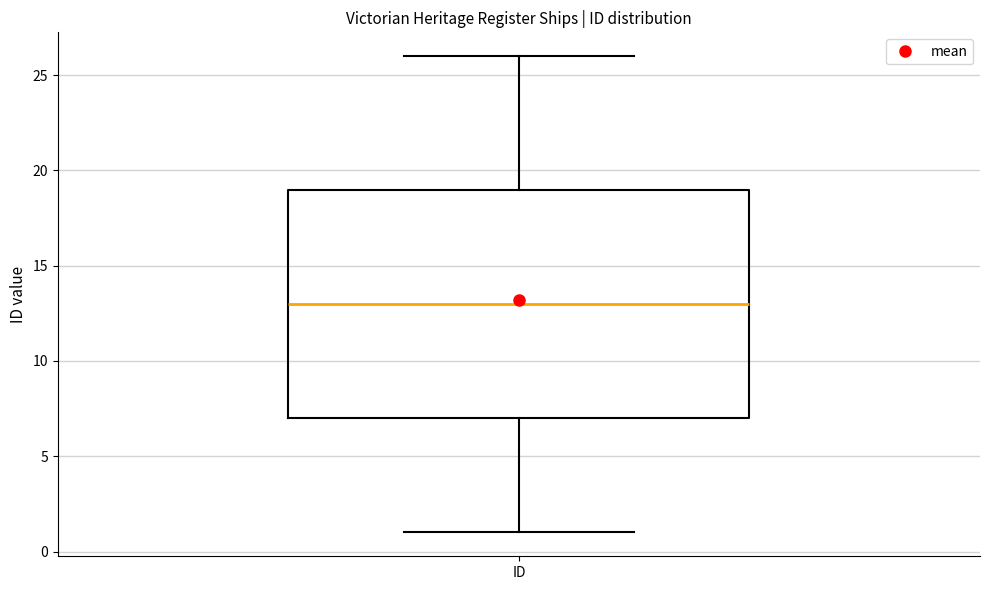

Transcribe this box plot: give where the median line is, the range the box spans, and where the two whiskers end, as read against the y-axis. The values are not printed on the chart, so give them approximately, as read against the axis.

median 13, box 7 to 19, whiskers 1 to 26